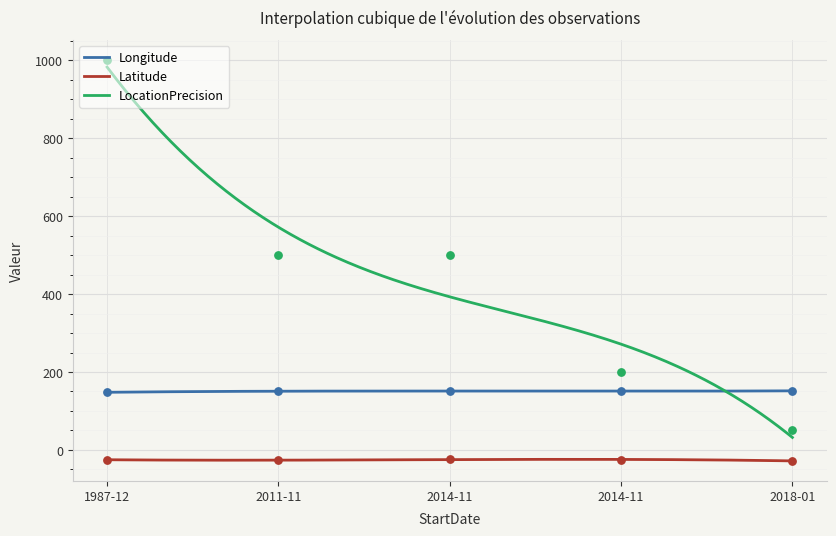

What are all the series names shown in the legend?

Longitude, Latitude, LocationPrecision